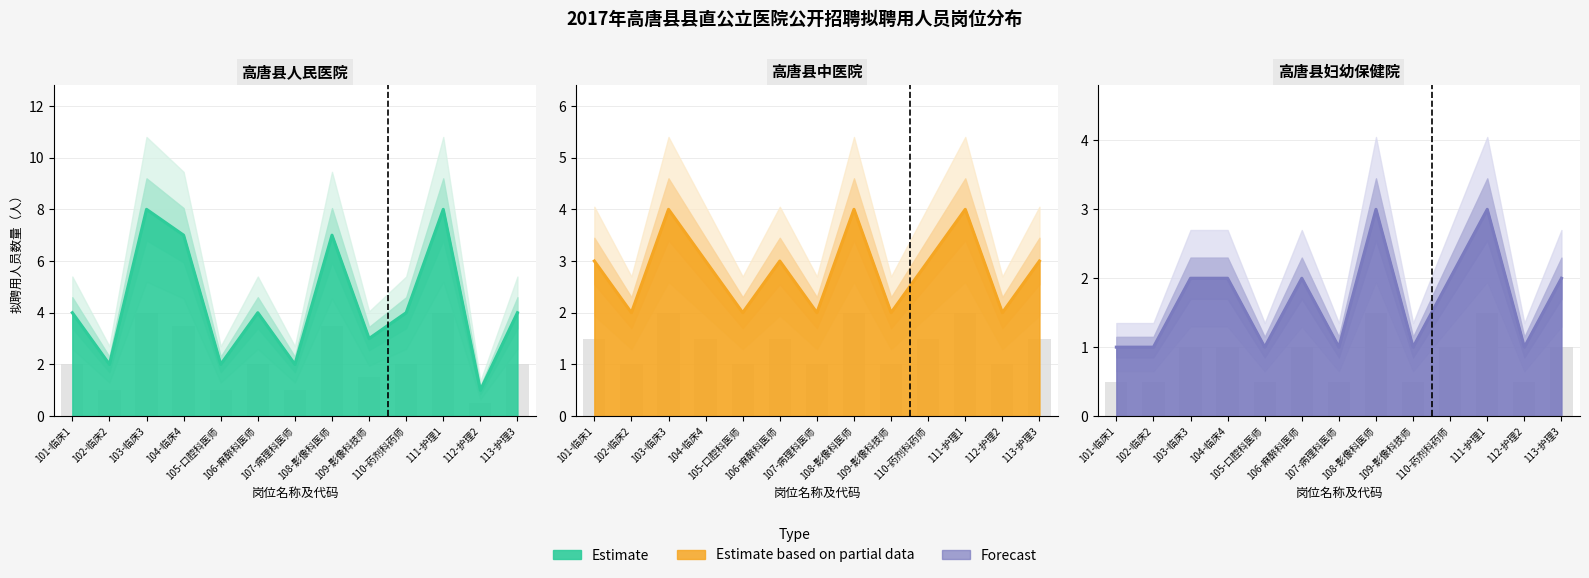

Are the bars horizontal?

No